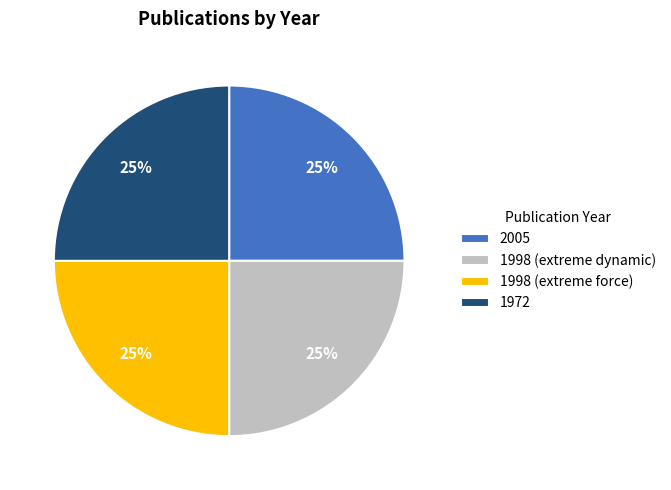

What percentage is the 2005 slice, to the nearest percent?

25%